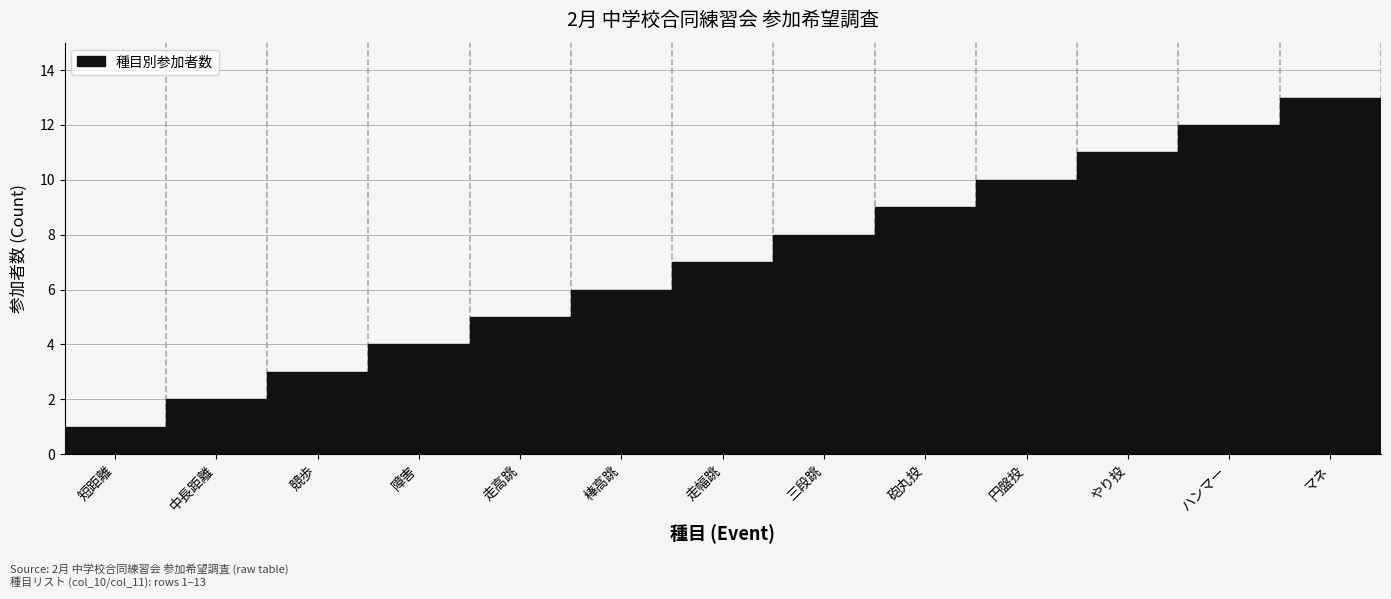

List the labels in order of value, smallest first.

短距離, 中長距離, 競歩, 障害, 走高跳, 棒高跳, 走幅跳, 三段跳, 砲丸投, 円盤投, やり投, ハンマー, マネ